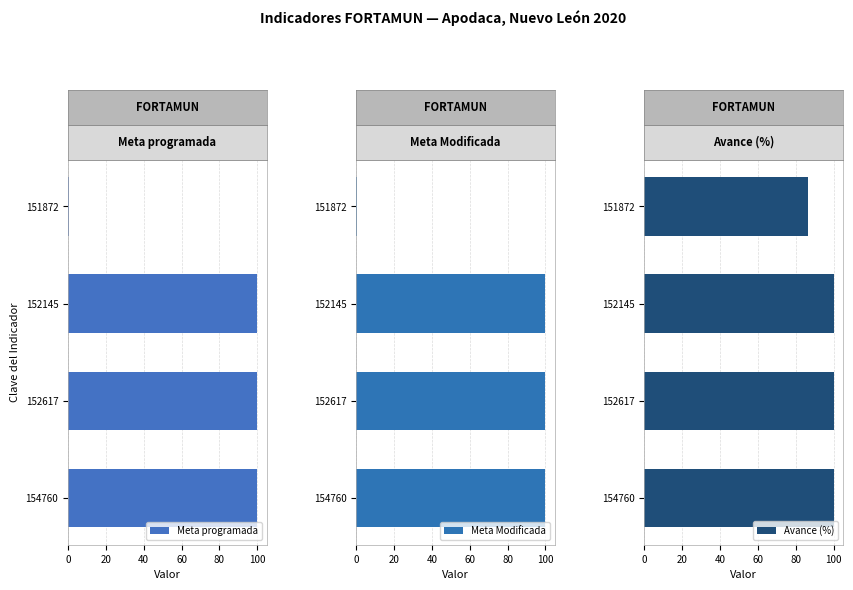

Reading left to right, what are all the values shown in this chart?

Meta programada: 0.5	100.0	100.0	100.0
Meta Modificada: 0.5	100.0	100.0	100.0
Avance (%): 86.5	100.0	100.0	100.0